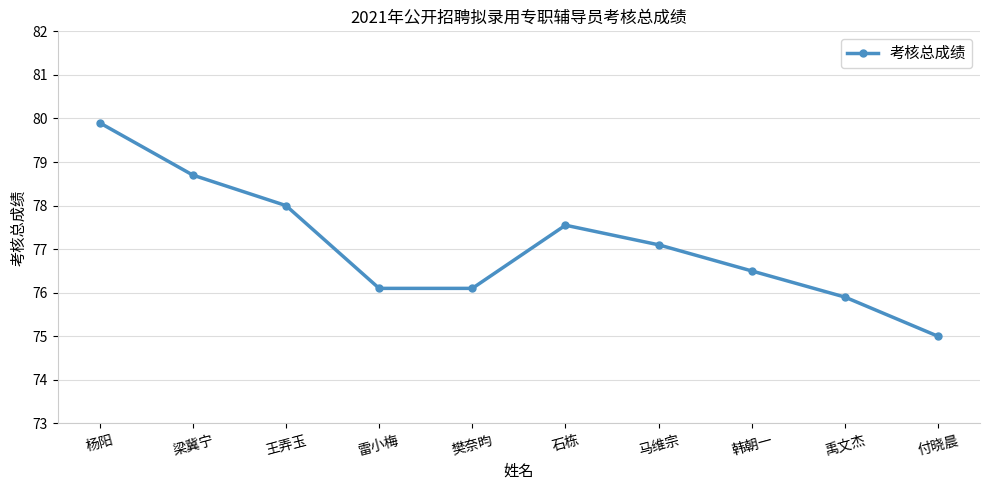

How many interior local peaks (higher than both neighbors) does the data have?

1